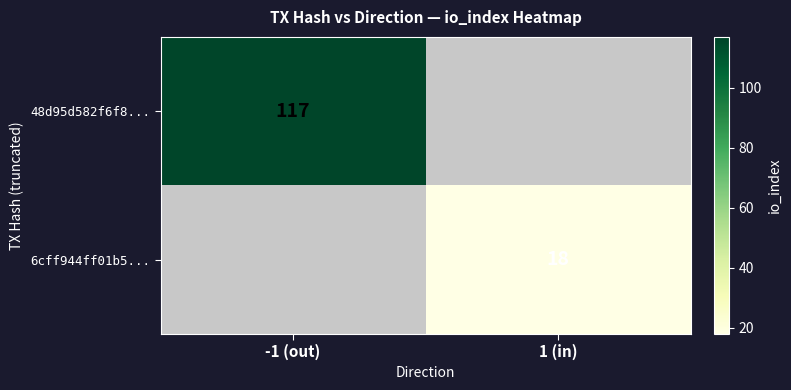

At how many categories does at least one series exceed 63?

1